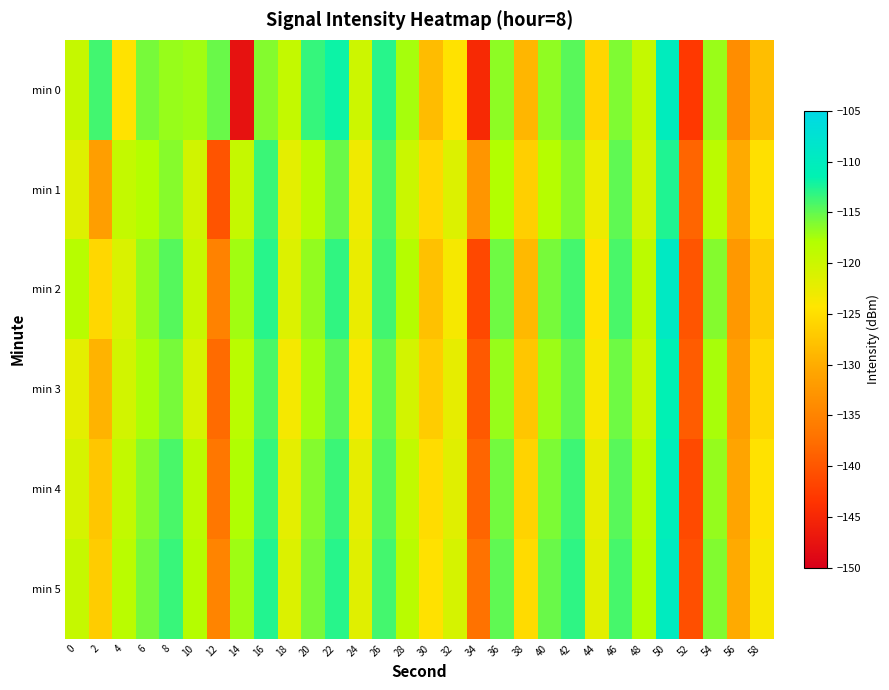

What is the difference between the highest and lowest values at 6?

2.4